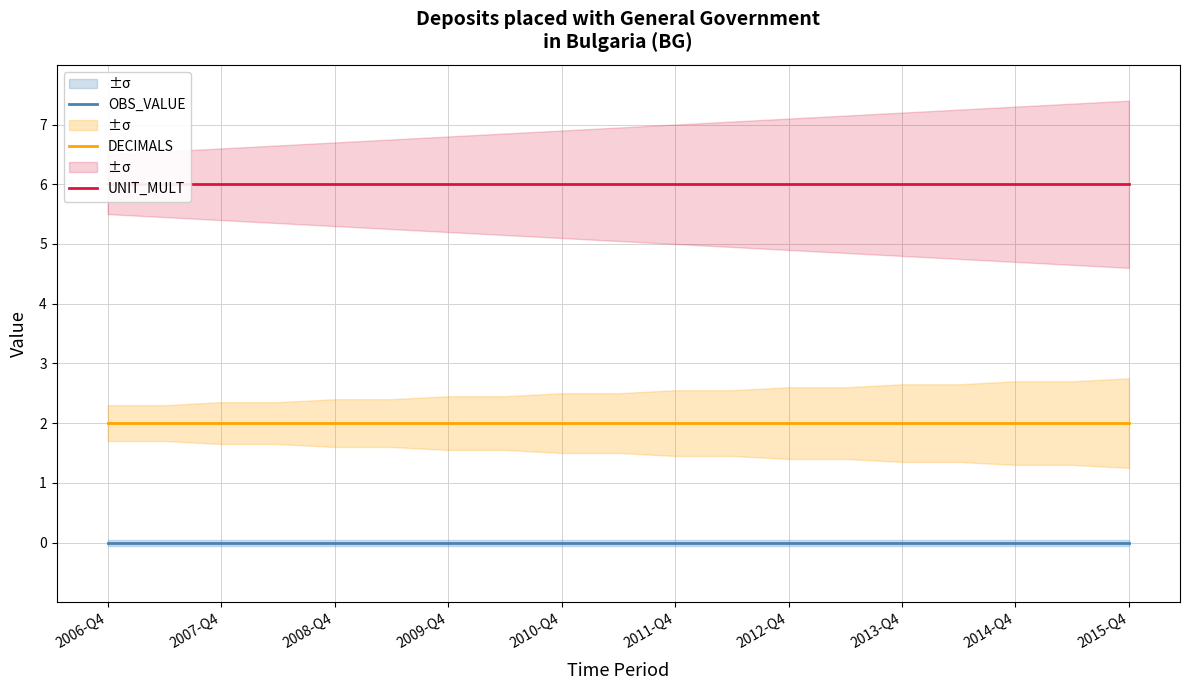

The OBS_VALUE series shows 0 at 2012-Q4. True or false?

True